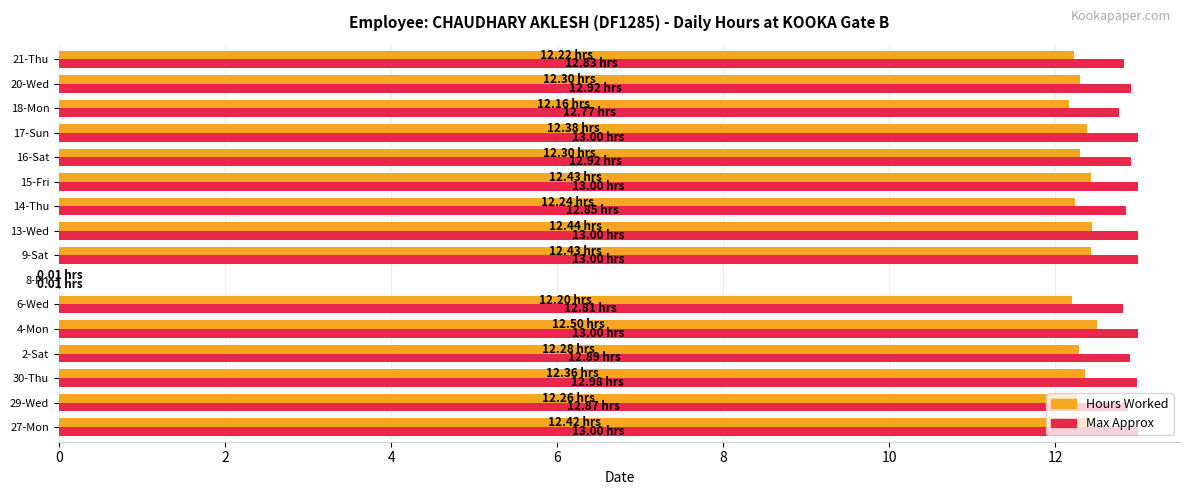

Which series has the widest spread of values?

Max Approx